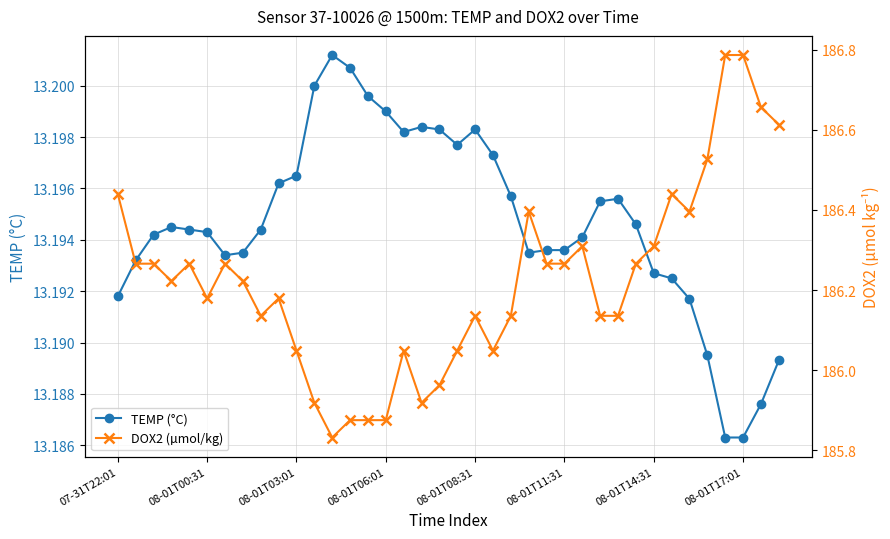

What position from the left is 07-31T22:01?

1